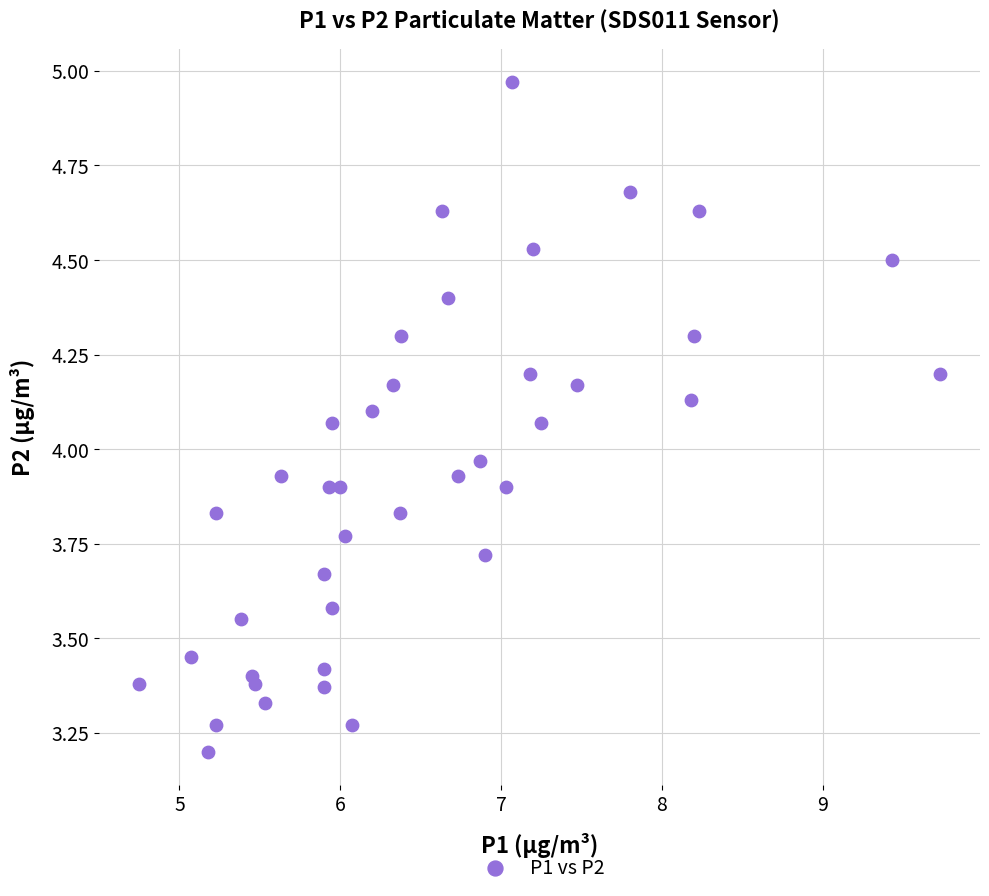

What is the range of Y values (max minus min)?

1.8